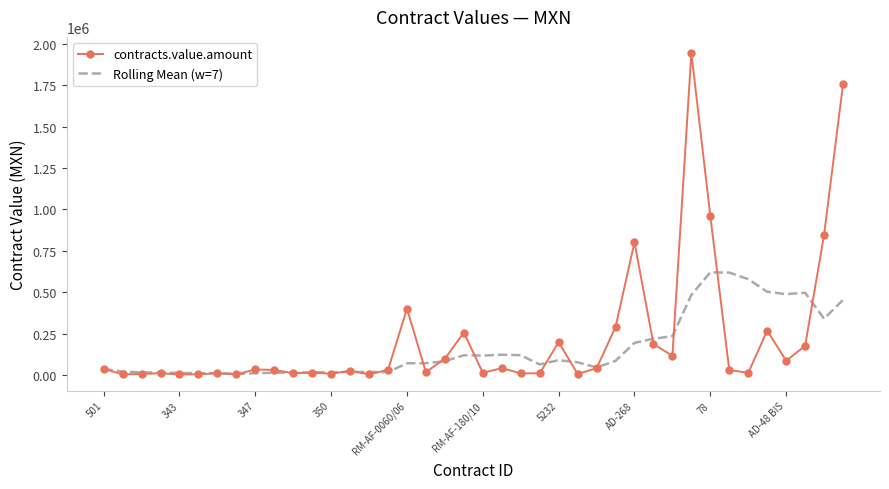

Which series has the largest range (max minus min)?

contracts.value.amount